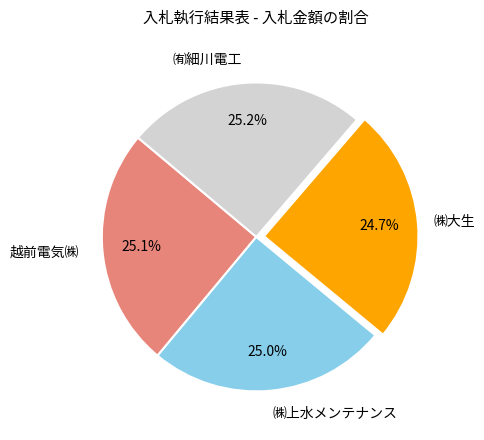

The ㈱大生 slice represents 25% of the pie. True or false?

True